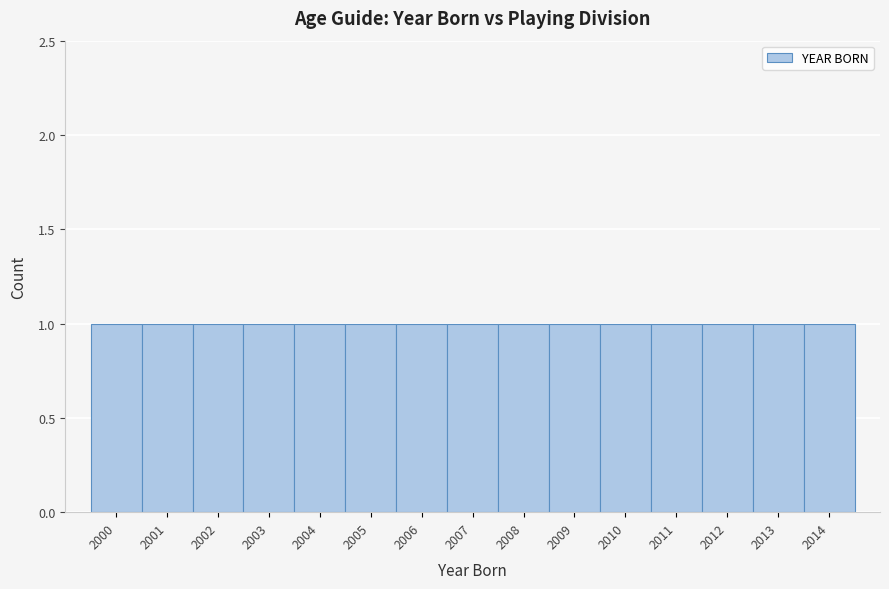

Reading left to right, list every bar in this chart as the range it spans on the x-axis followed by its height. The values are not printed on the chart, so give them approximately, as read against the axis.

1999.5 to 2000.5: 1
2000.5 to 2001.5: 1
2001.5 to 2002.5: 1
2002.5 to 2003.5: 1
2003.5 to 2004.5: 1
2004.5 to 2005.5: 1
2005.5 to 2006.5: 1
2006.5 to 2007.5: 1
2007.5 to 2008.5: 1
2008.5 to 2009.5: 1
2009.5 to 2010.5: 1
2010.5 to 2011.5: 1
2011.5 to 2012.5: 1
2012.5 to 2013.5: 1
2013.5 to 2014.5: 1